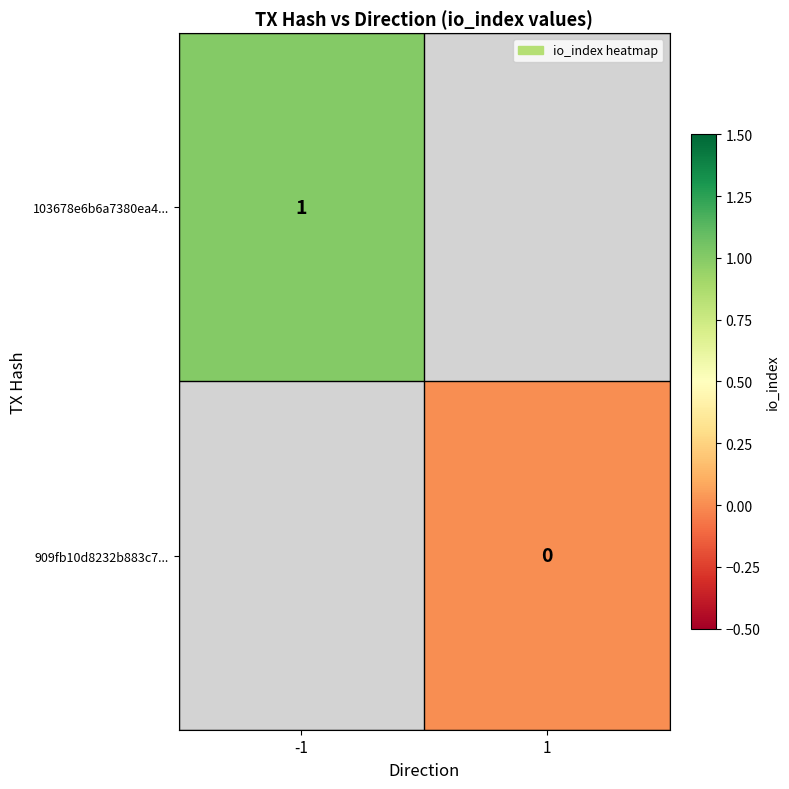

True or false: 103678e6b6a7380ea4... has a value of 0 at -1.

False